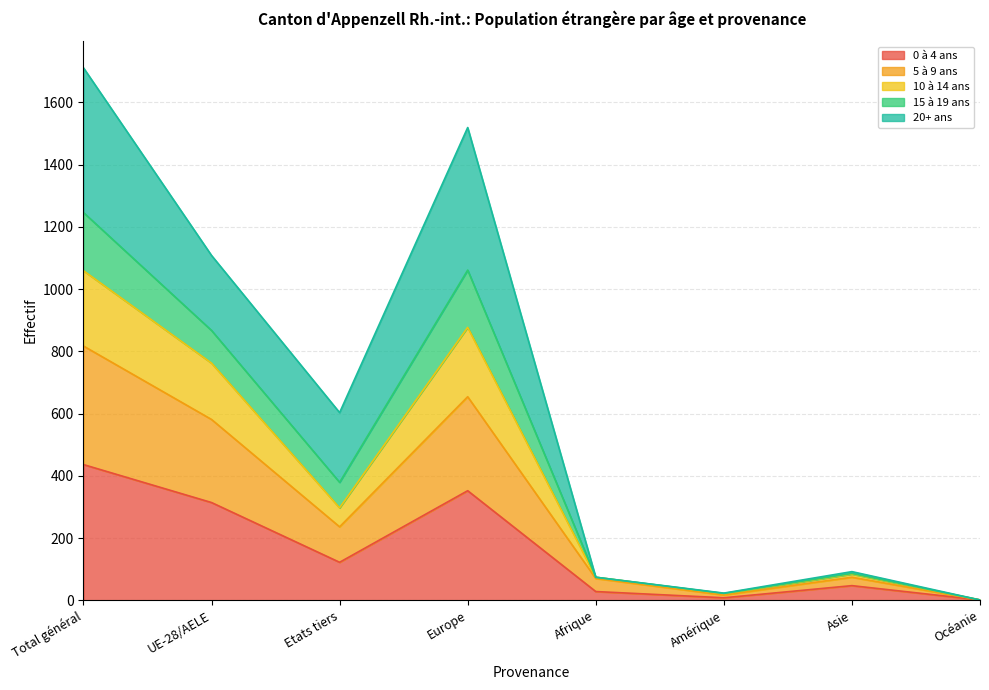

What is the average value of the 0 à 4 ans series?

164